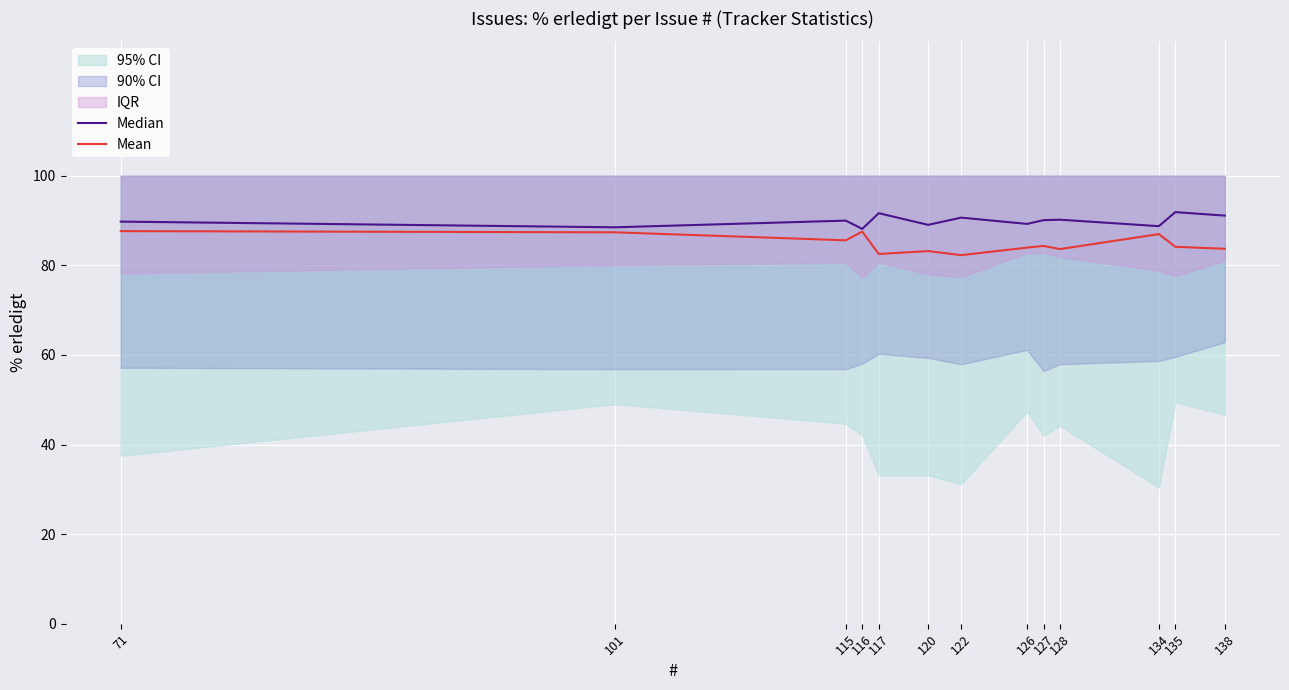

Rank the categories by Median value from lowest to highest.

116, 101, 134, 120, 126, 71, 115, 127, 128, 122, 138, 117, 135